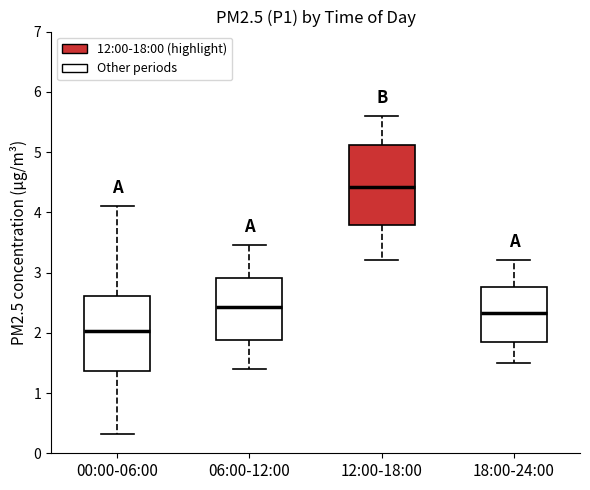

Which box's median line is the highest?

12:00-18:00